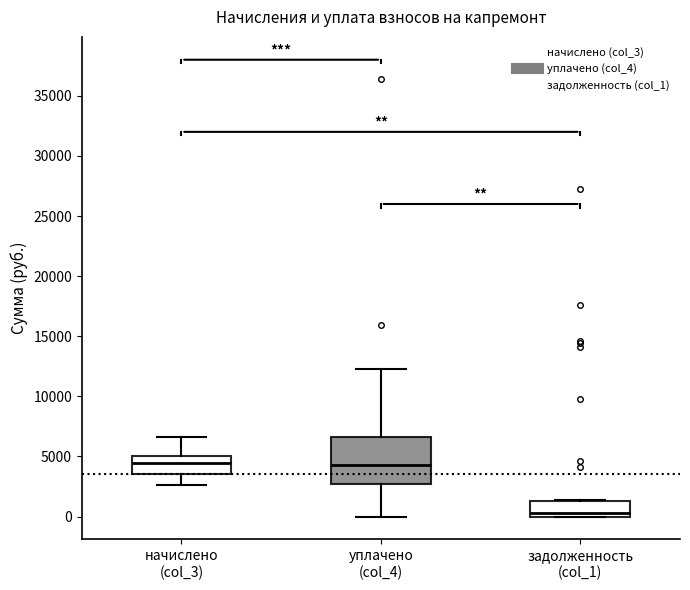

Comparing the boxes themselves (not the whiskers), which one is the tallest?

уплачено (col_4)